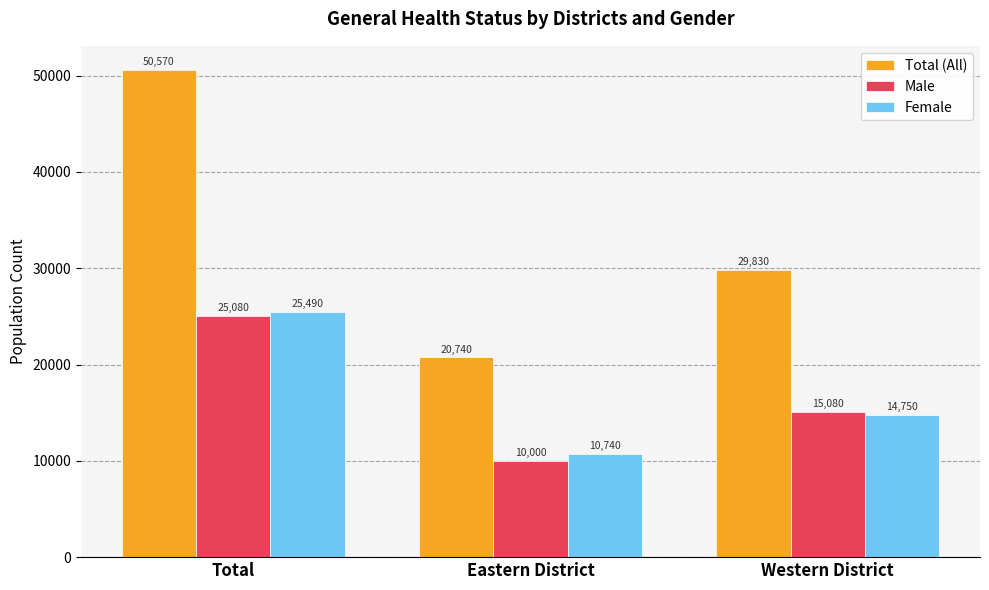

What is the value of the Total (All) bar at the 1st from the left?

50570